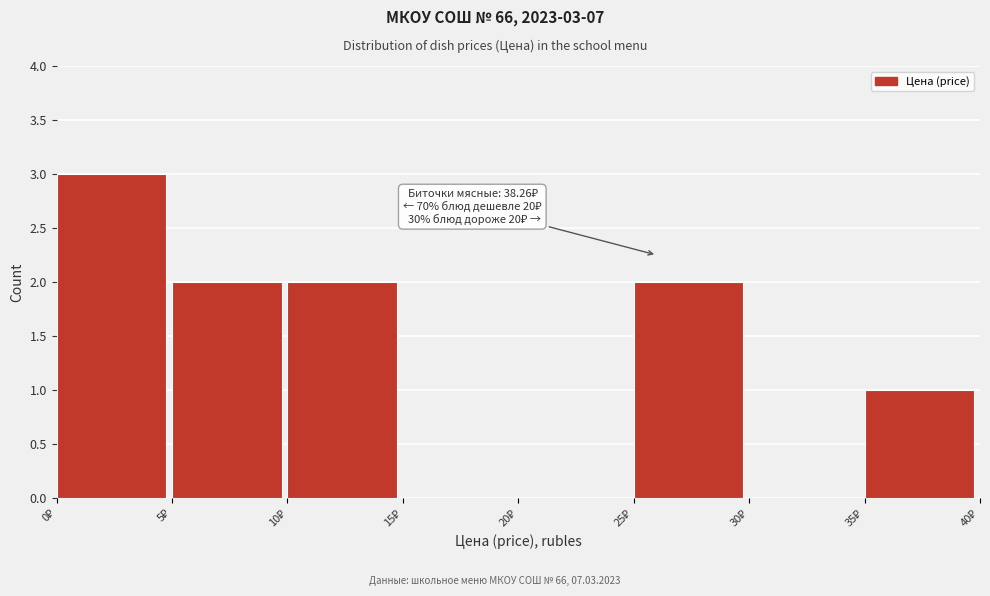

Which range on the x-axis has the tallest bar?

0 to 5